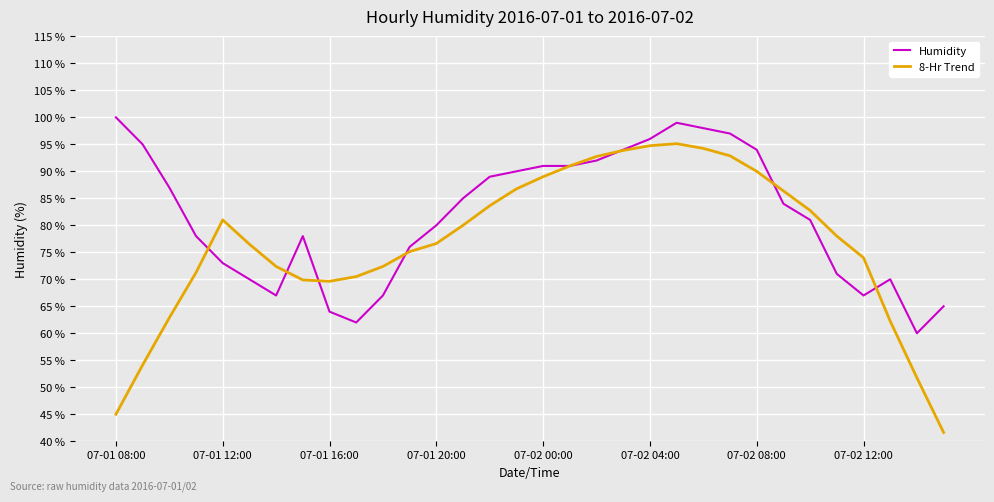

Which series has the widest spread of values?

8-Hr Trend